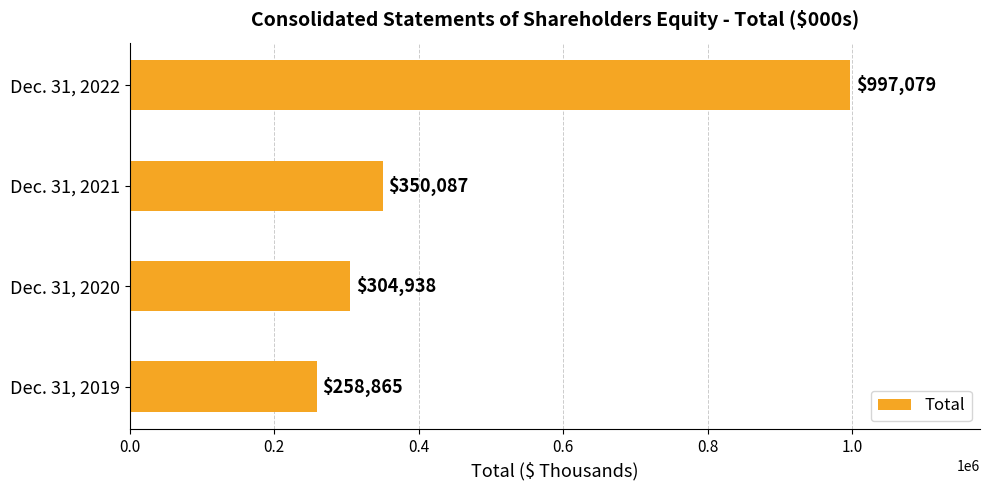

At which category does the chart reach its peak across all series?

Dec. 31, 2022